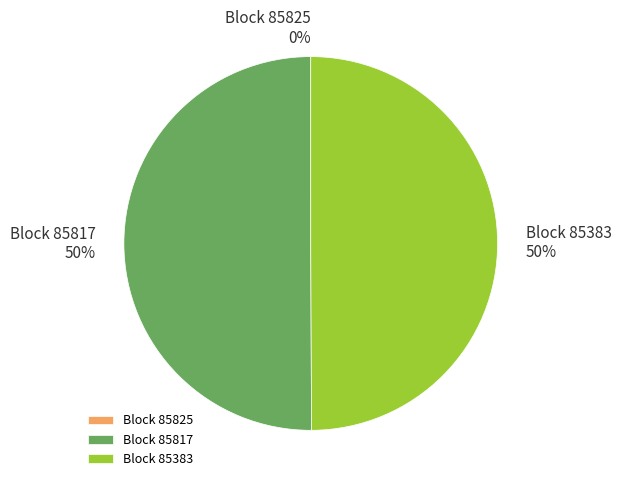

To the nearest percent, what is the average slice percentage?

33%